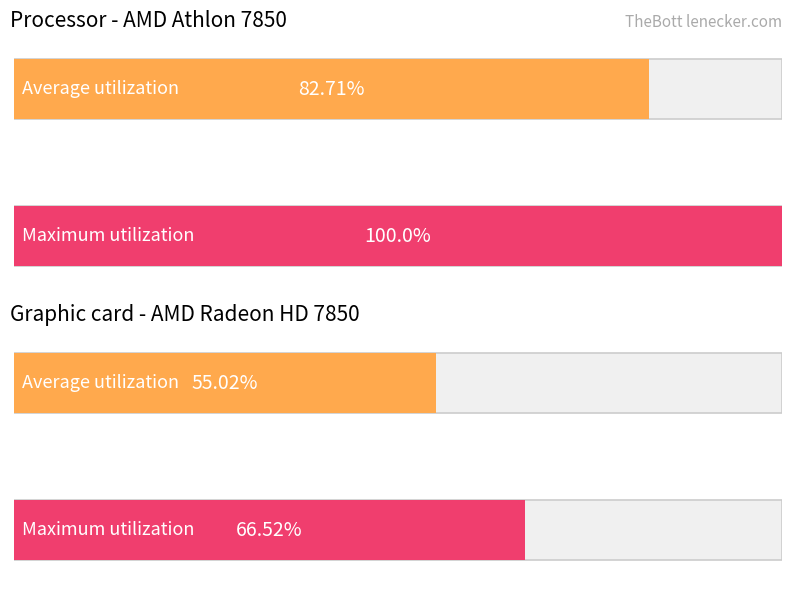

Are the bars grouped side by side (vs. stacked)?

Yes